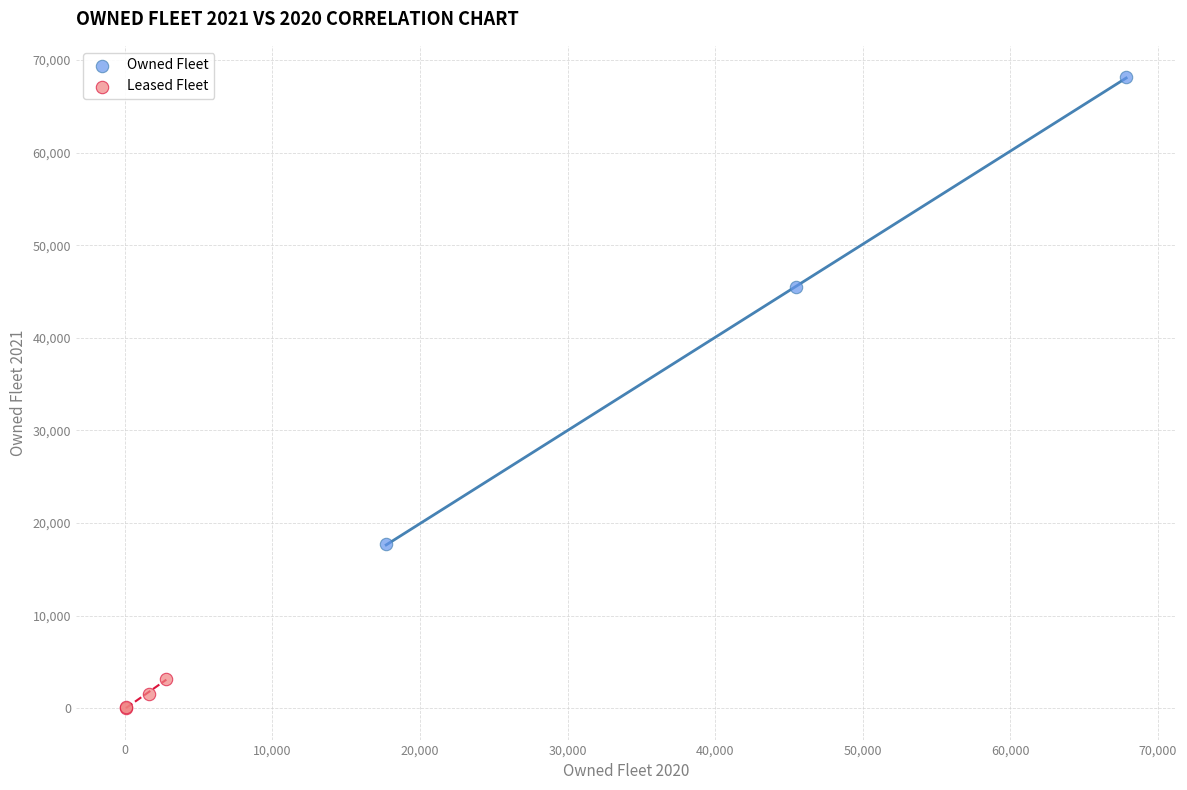

Which series reaches the maximum Y coordinate?

Owned Fleet